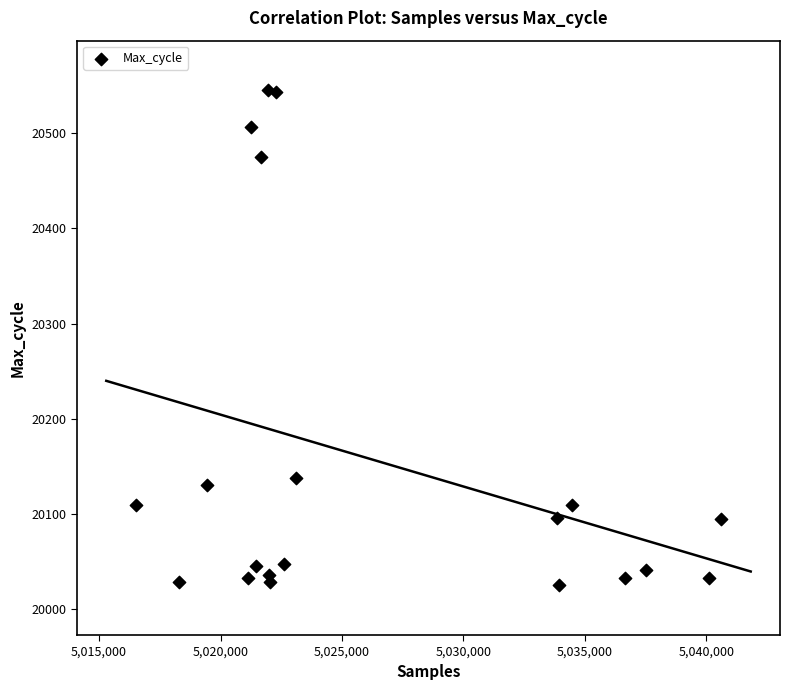

What is the range of X values (max minus min)?

24127